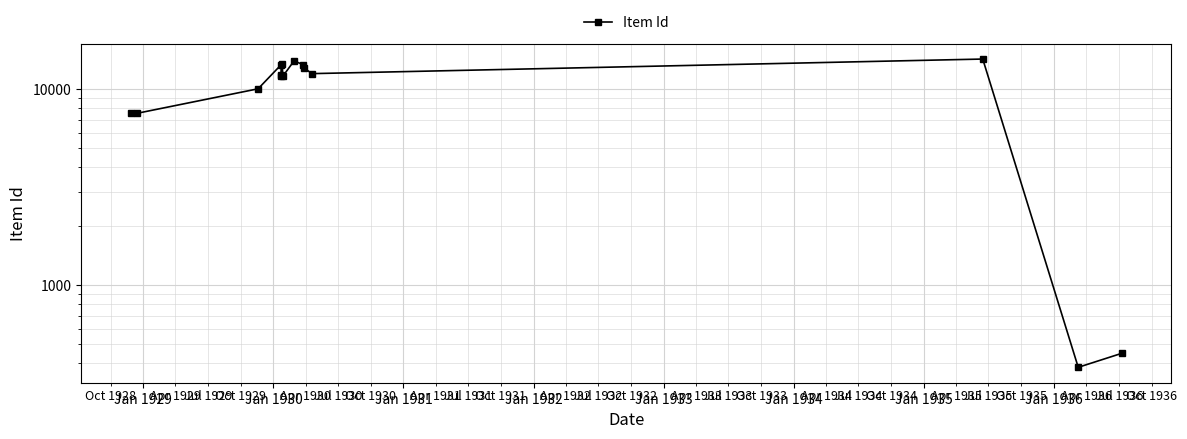

What is the sum of the values at Jan 1935 and Jan 1931?

24895